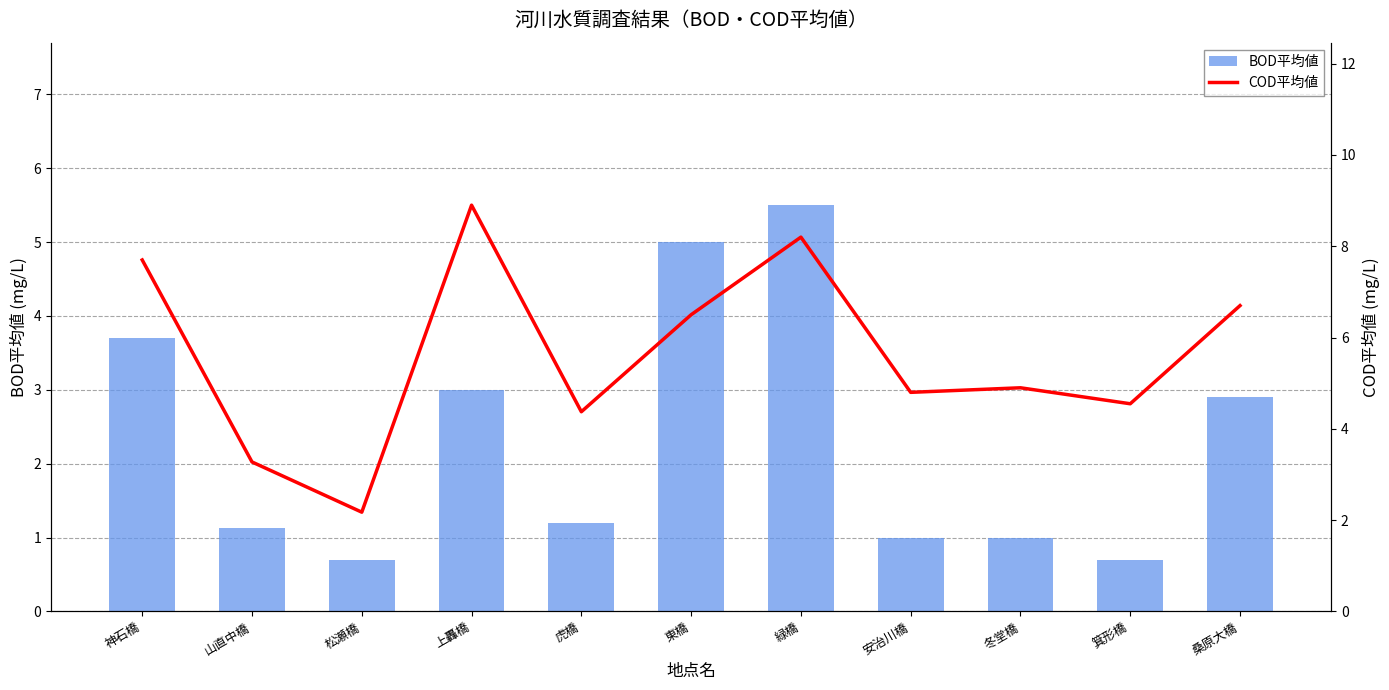

At which label is COD平均値 closest to 5?

冬堂橋